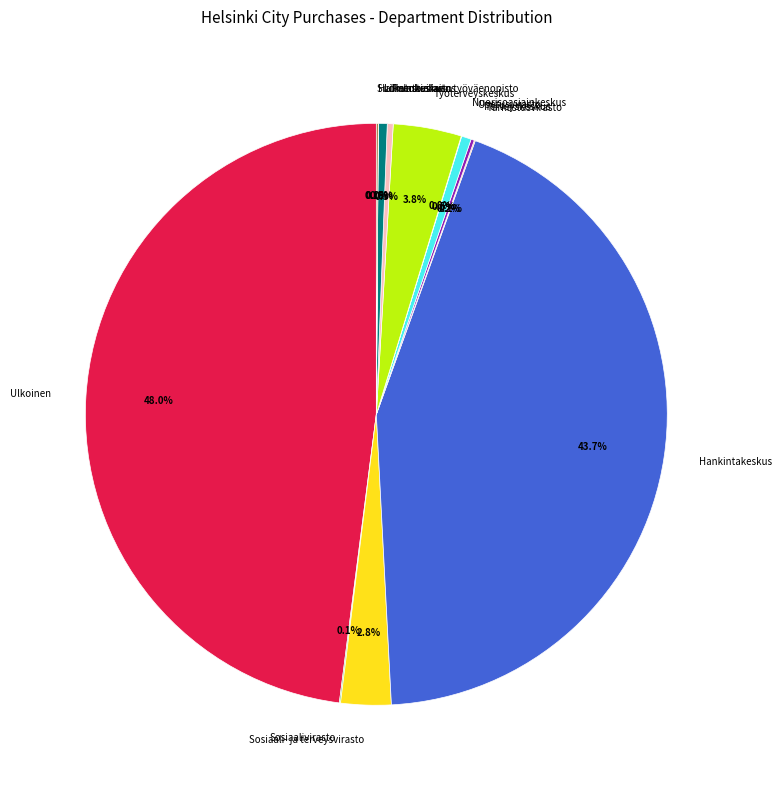

Does any single category account for the majority?

No